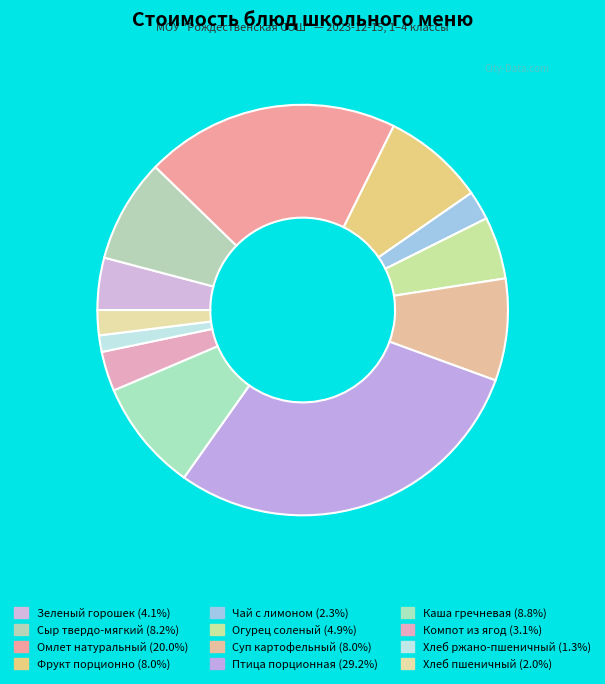

True or false: Огурец соленый accounts for 13% of the total.

False